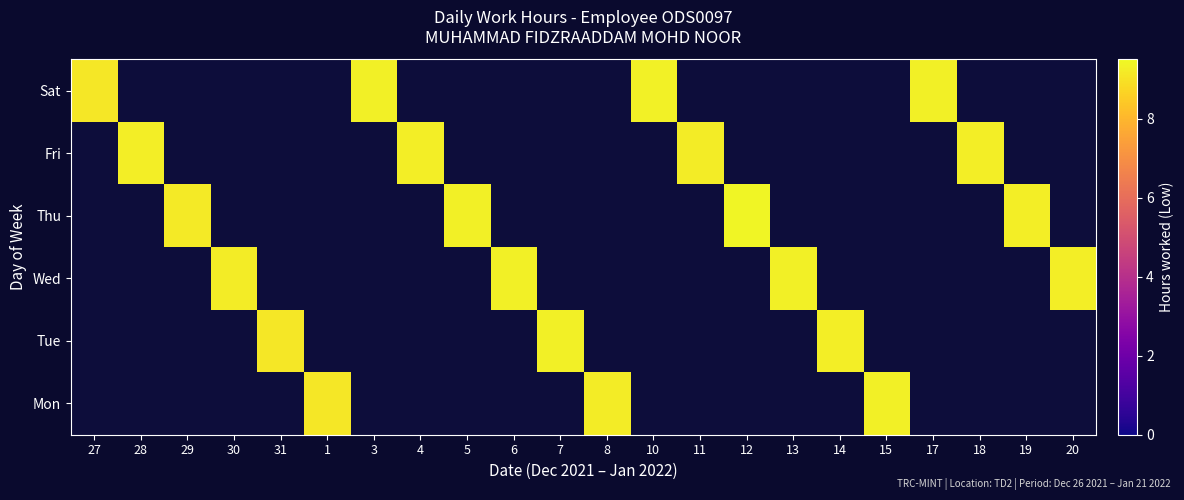

Is the value of Sat at 27 greater than the value of Thu at 31?

No